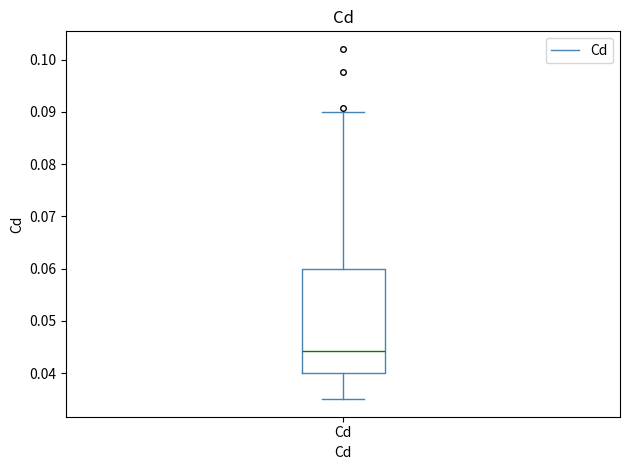

Transcribe this box plot: give where the median line is, the range the box spans, and where the two whiskers end, as read against the y-axis. The values are not printed on the chart, so give them approximately, as read against the axis.

median 0.044, box 0.040 to 0.060, whiskers 0.035 to 0.090